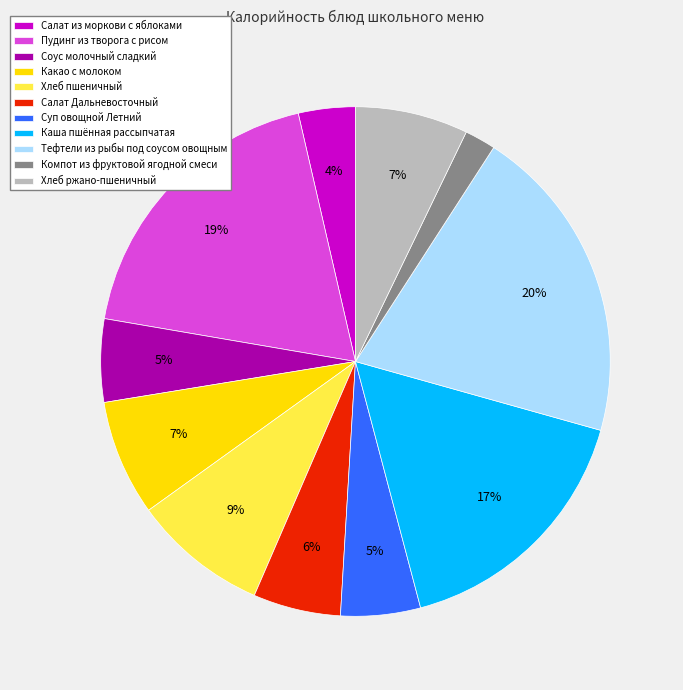

Between Салат из моркови с яблоками and Суп овощной Летний, which is larger?

Суп овощной Летний